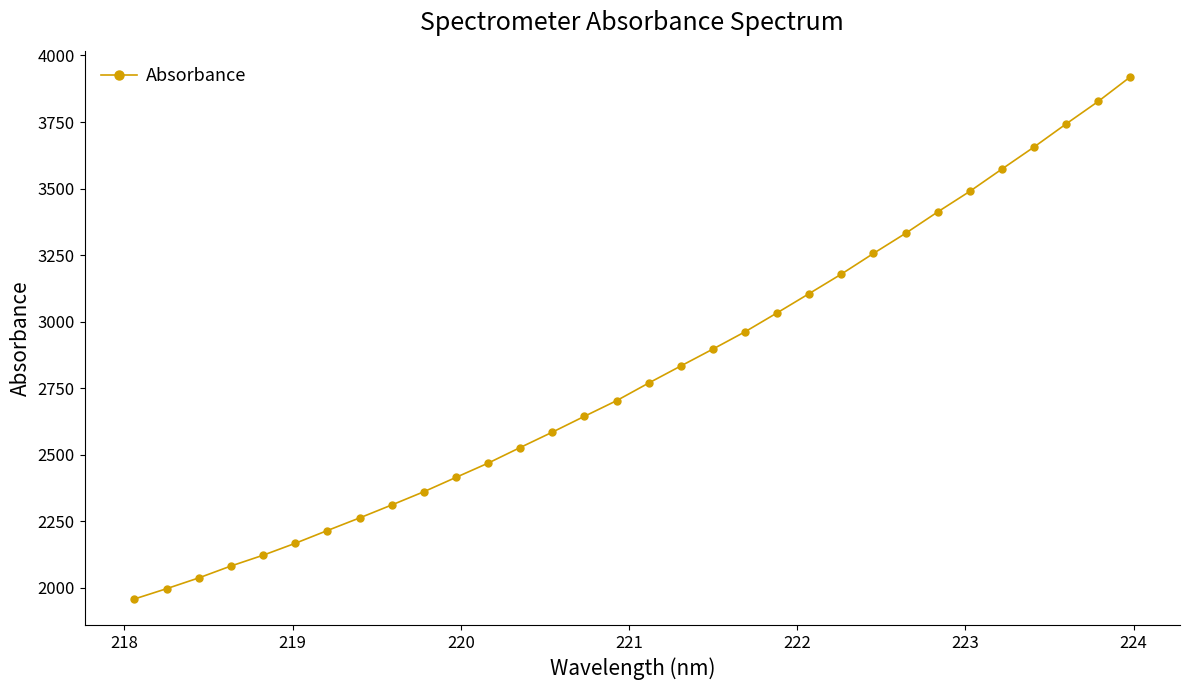

What is the value of the 31st point from the left?

3827.2